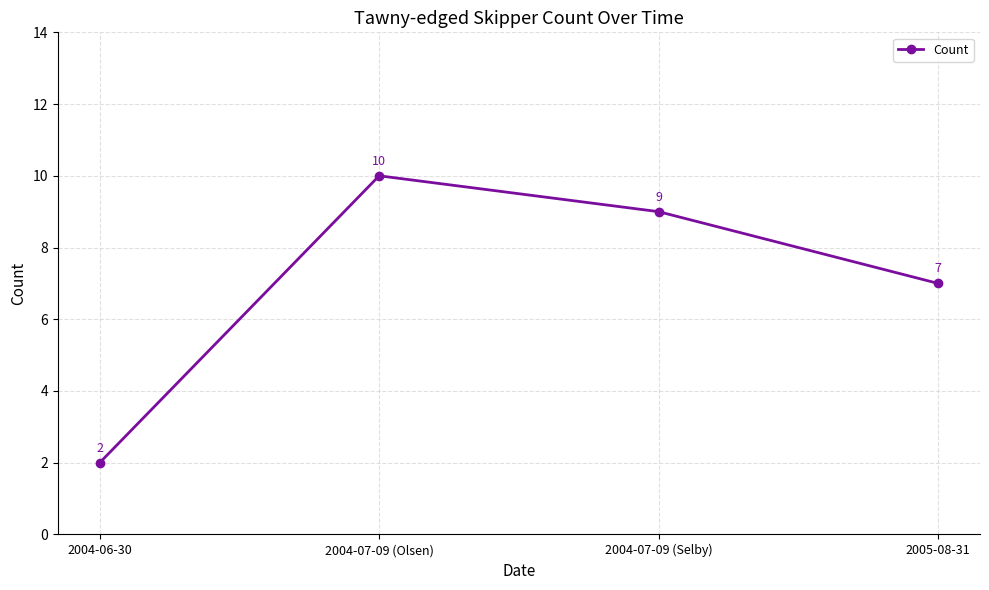

Rank the categories by value from highest to lowest.

2004-07-09 (Olsen), 2004-07-09 (Selby), 2005-08-31, 2004-06-30